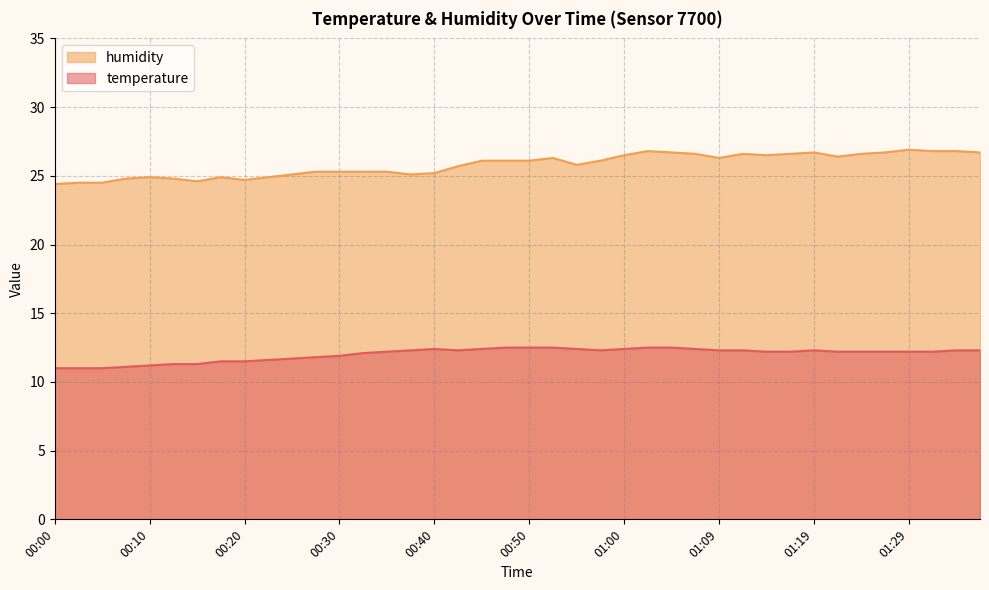

Reading right to left, what are all the values shown in this chart?

temperature: 12.3	12.3	12.2	12.2	12.2	12.2	12.2	12.3	12.2	12.2	12.3	12.3	12.4	12.5	12.5	12.4	12.3	12.4	12.5	12.5	12.5	12.4	12.3	12.4	12.3	12.2	12.1	11.9	11.8	11.7	11.6	11.5	11.5	11.3	11.3	11.2	11.1	11.0	11.0	11.0
humidity: 26.7	26.8	26.8	26.9	26.7	26.6	26.4	26.7	26.6	26.5	26.6	26.3	26.6	26.7	26.8	26.5	26.1	25.8	26.3	26.1	26.1	26.1	25.7	25.2	25.1	25.3	25.3	25.3	25.3	25.1	24.9	24.7	24.9	24.6	24.8	24.9	24.8	24.5	24.5	24.4